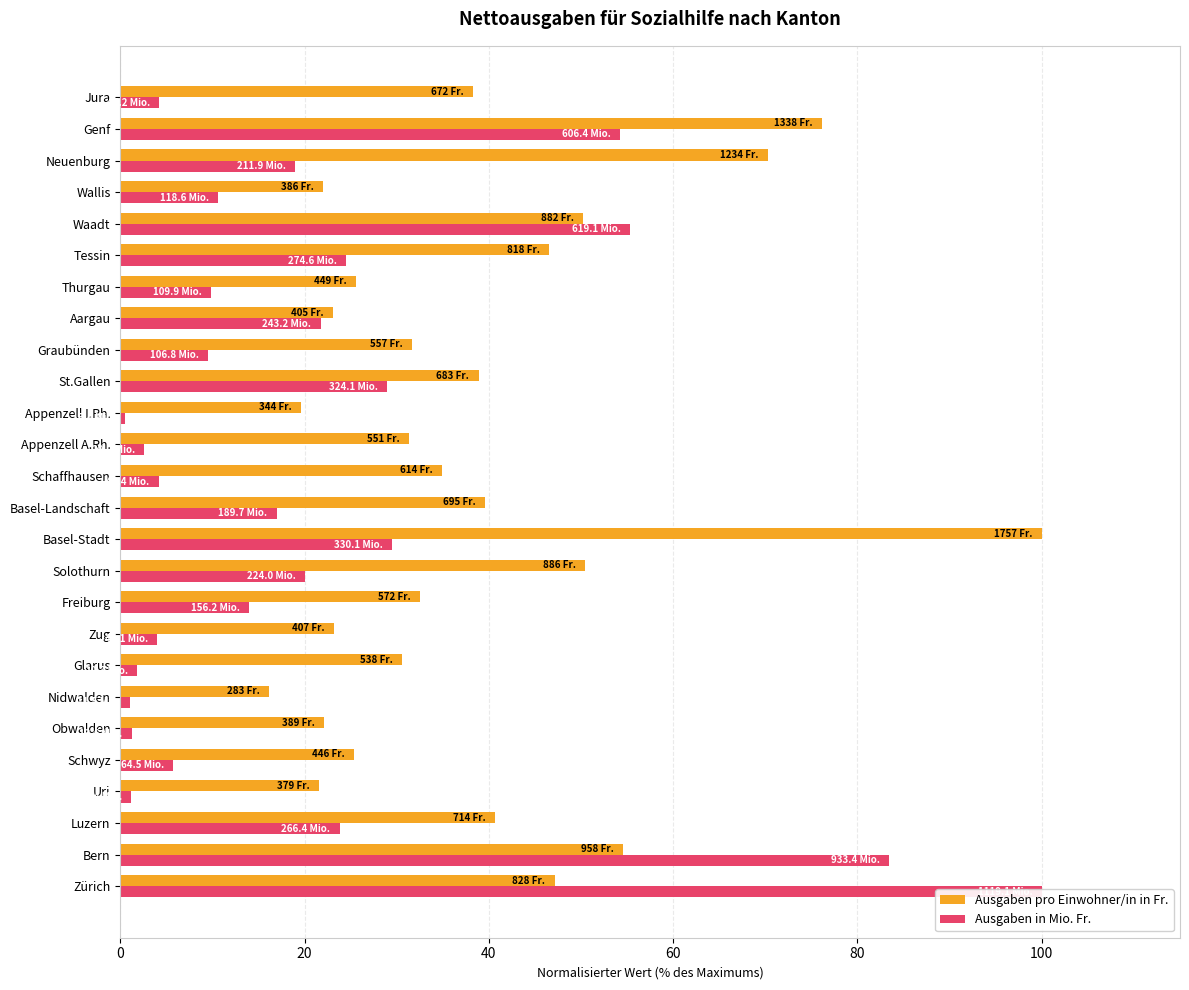

Reading right to left, what are all the values shown in this chart?

Ausgaben pro Einwohner/in in Fr.: 38.2	76.2	70.2	22.0	50.2	46.6	25.6	23.1	31.7	38.9	19.6	31.4	34.9	39.6	100.0	50.4	32.6	23.2	30.6	16.1	22.1	25.4	21.6	40.6	54.5	47.1
Ausgaben in Mio. Fr.: 4.2	54.2	18.9	10.6	55.3	24.5	9.8	21.7	9.5	29.0	0.5	2.6	4.1	16.9	29.5	20.0	14.0	4.0	1.9	1.0	1.2	5.8	1.2	23.8	83.4	100.0